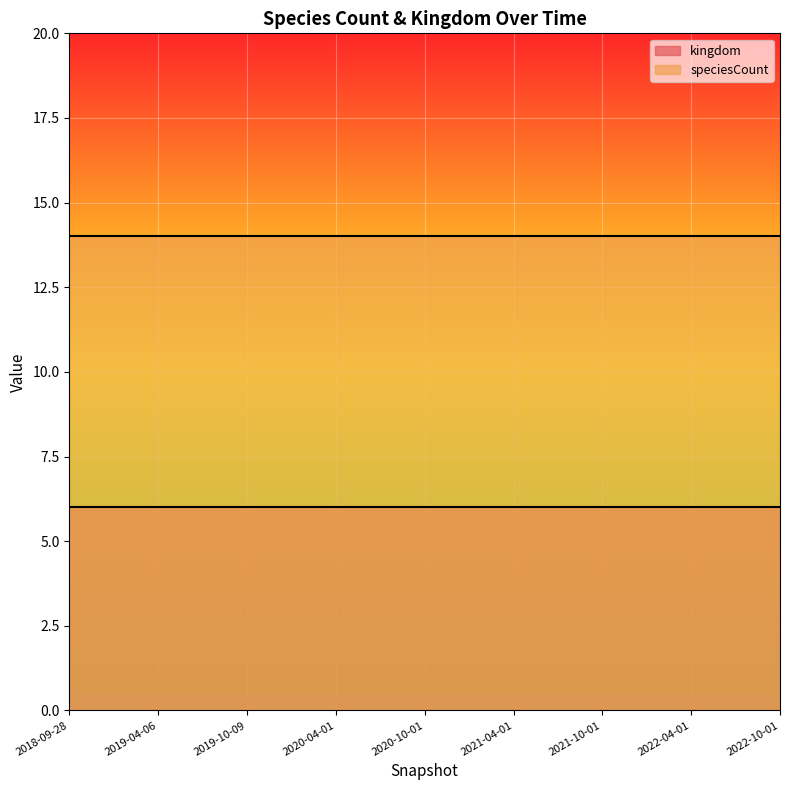

What is the spread (max minus min) of values at 2022-10-01?

8